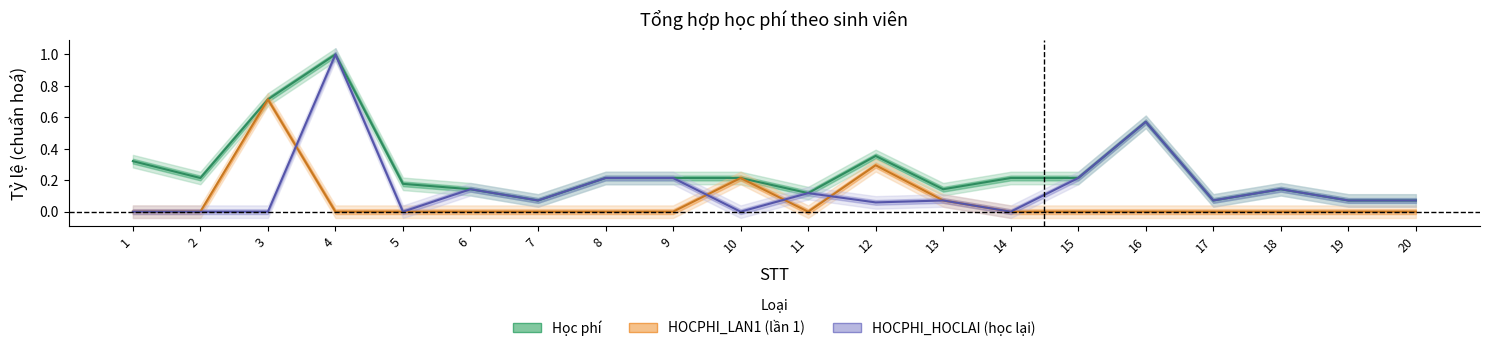

How many lines are shown in the chart?

3